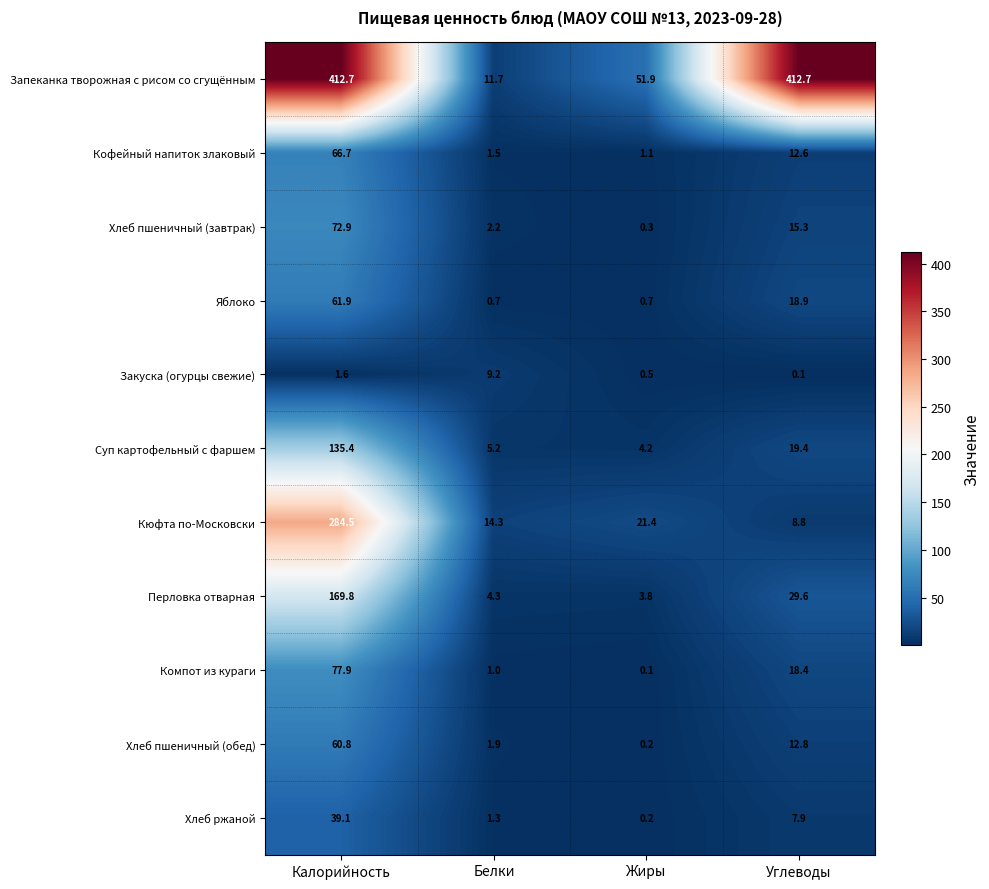

At which category is the sum across all series the highest?

Калорийность